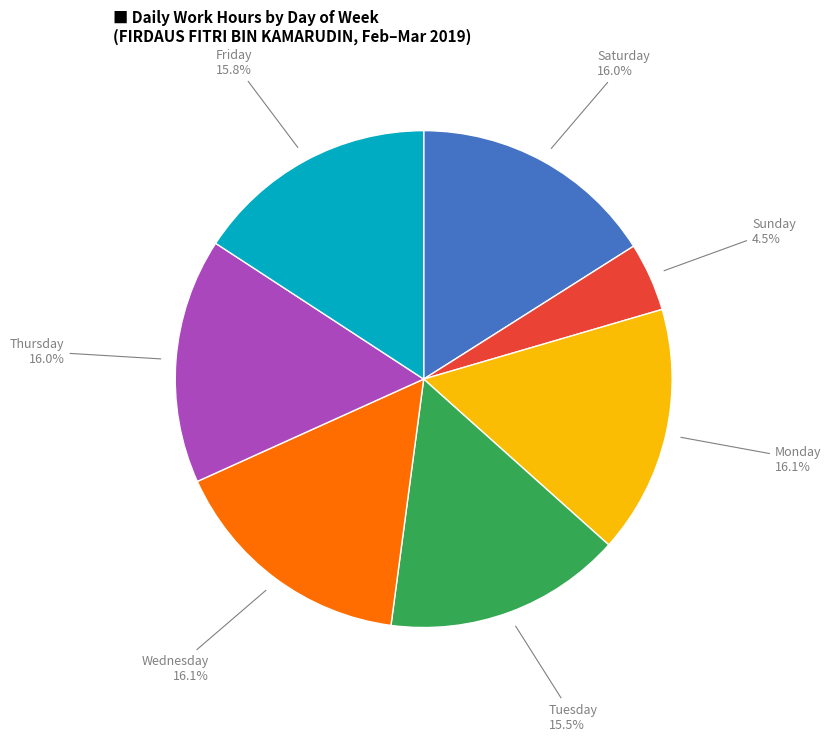

Is there a majority slice in this chart?

No